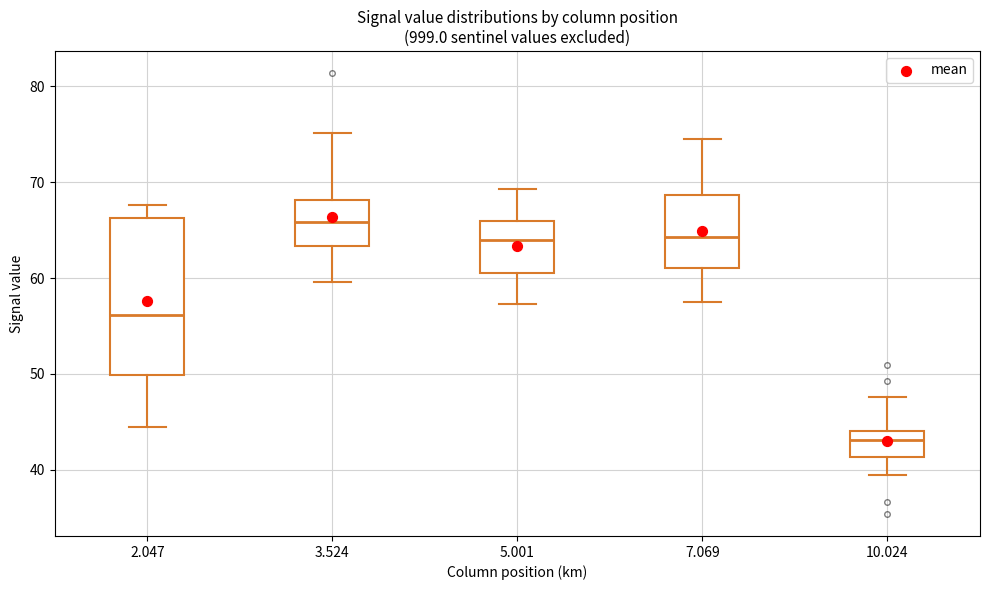

Reading left to right, transcribe this box plot: for each box, give where its median line is, the range the box spans, and where its two whiskers end, as read against the y-axis. The values are not printed on the chart, so give them approximately, as read against the axis.

2.047: median 56, box 50 to 66, whiskers 45 to 68
3.524: median 66, box 63 to 68, whiskers 60 to 75
5.001: median 64, box 61 to 66, whiskers 57 to 69
7.069: median 64, box 61 to 69, whiskers 58 to 75
10.024: median 43, box 41 to 44, whiskers 40 to 48